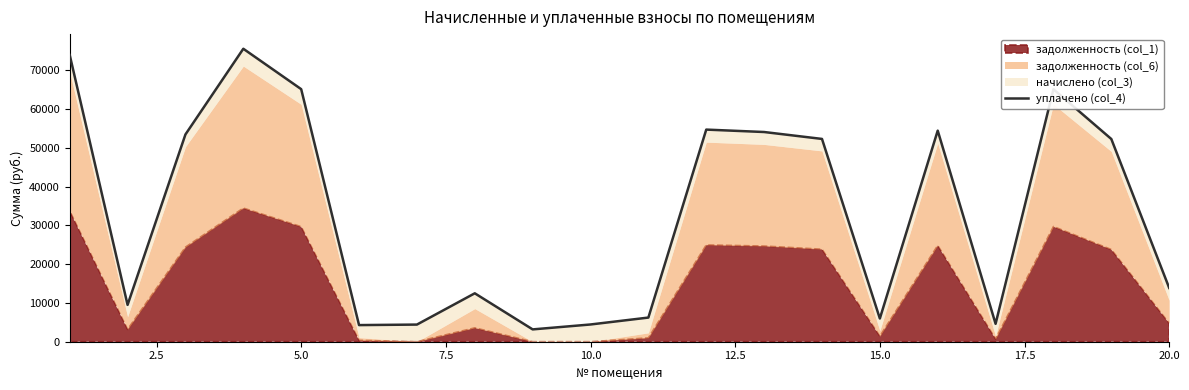

True or false: there are more than 2 points higher than both neighbors.

True